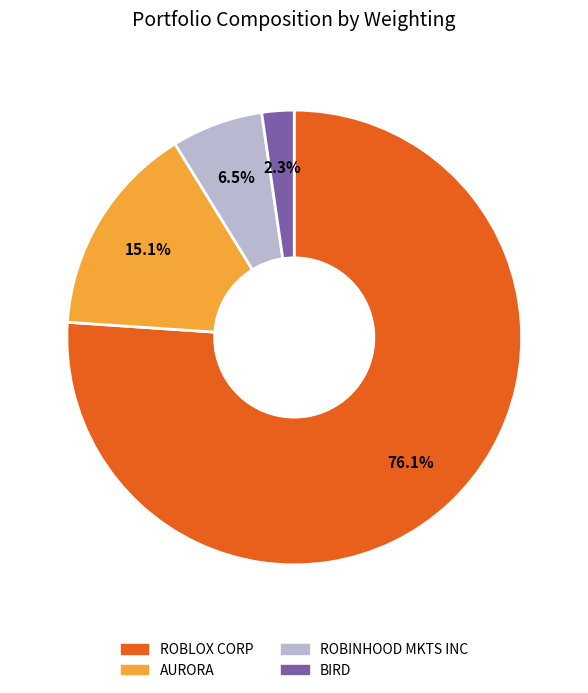

Does ROBLOX CORP account for over 50% of the chart?

Yes